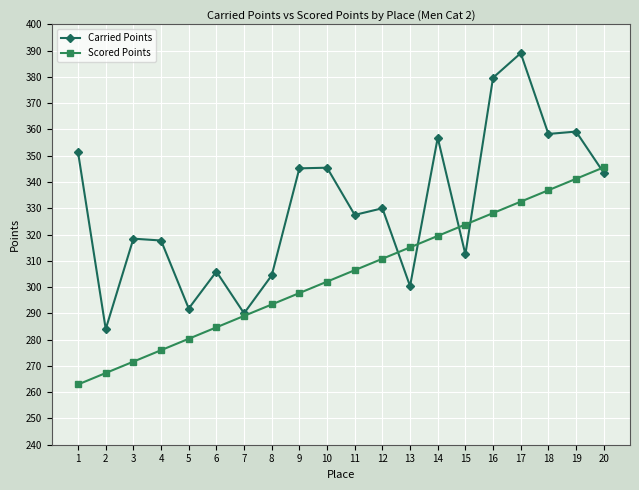

The Scored Points series shows 489.0 at 14. True or false?

False